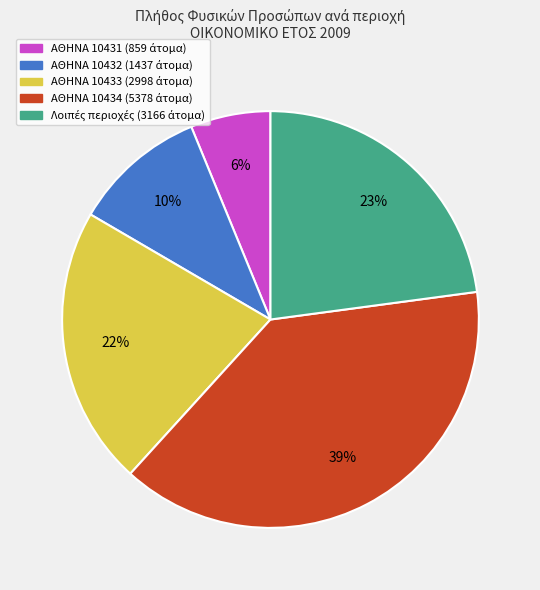

Is there a majority slice in this chart?

No